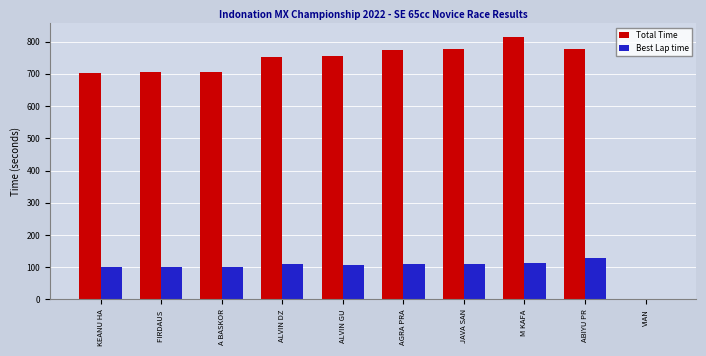

Which series has the largest total across all categories?

Total Time